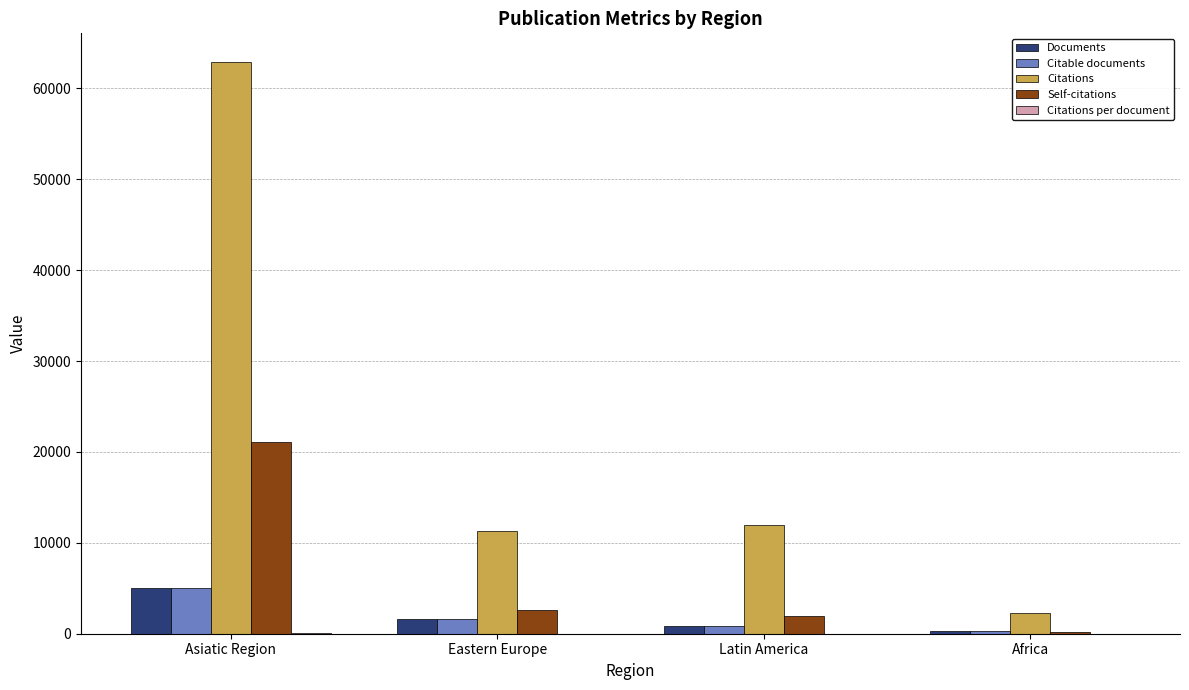

Count the number of data series in this chart.

5